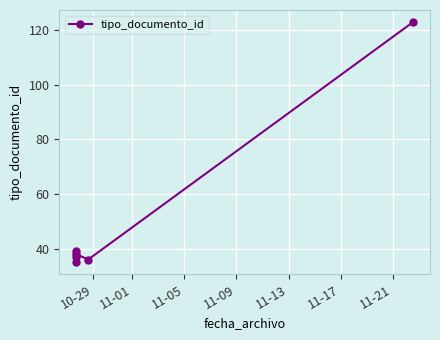

Count the number of categories in the chart.

6